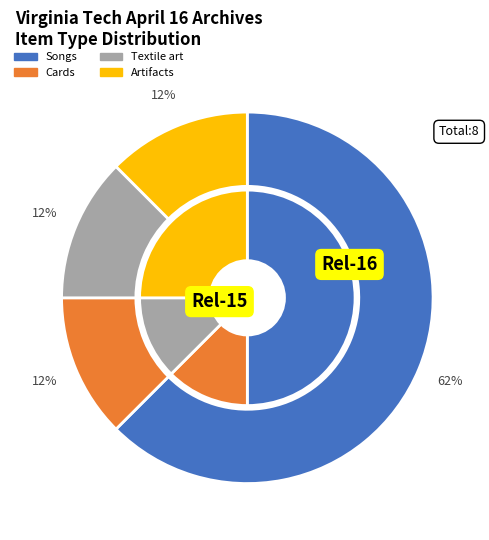

What percentage is the Songs slice, to the nearest percent?

62%